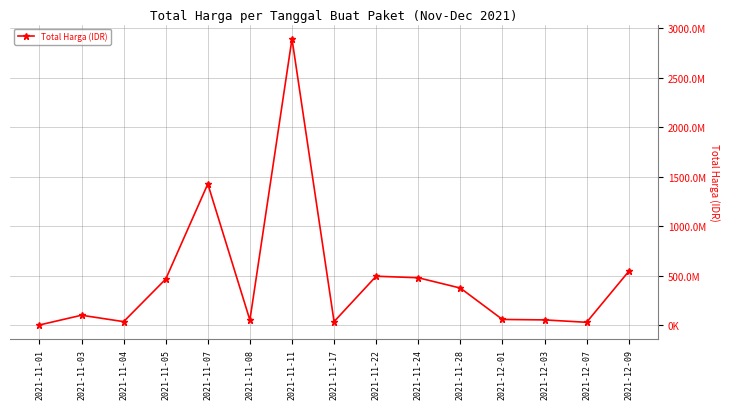

What is the difference between the values at 2021-11-11 and 2021-11-03?

2793349430